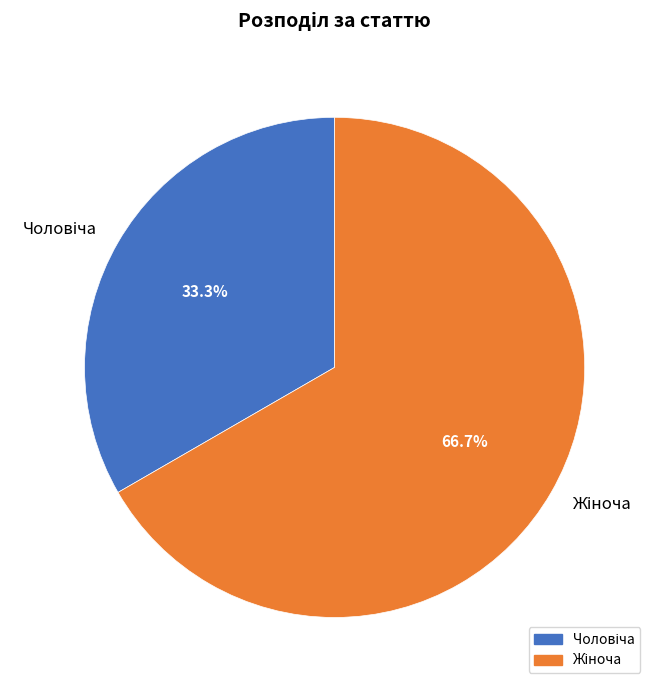

Does any single category account for the majority?

Yes